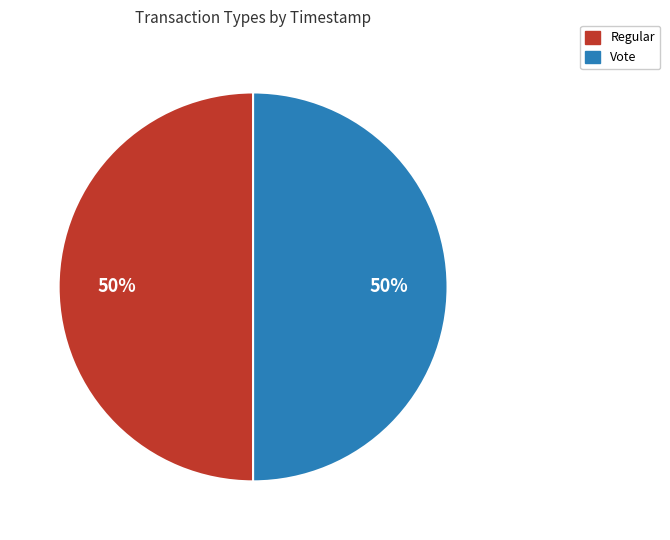

To the nearest percent, what portion does Vote represent?

50%